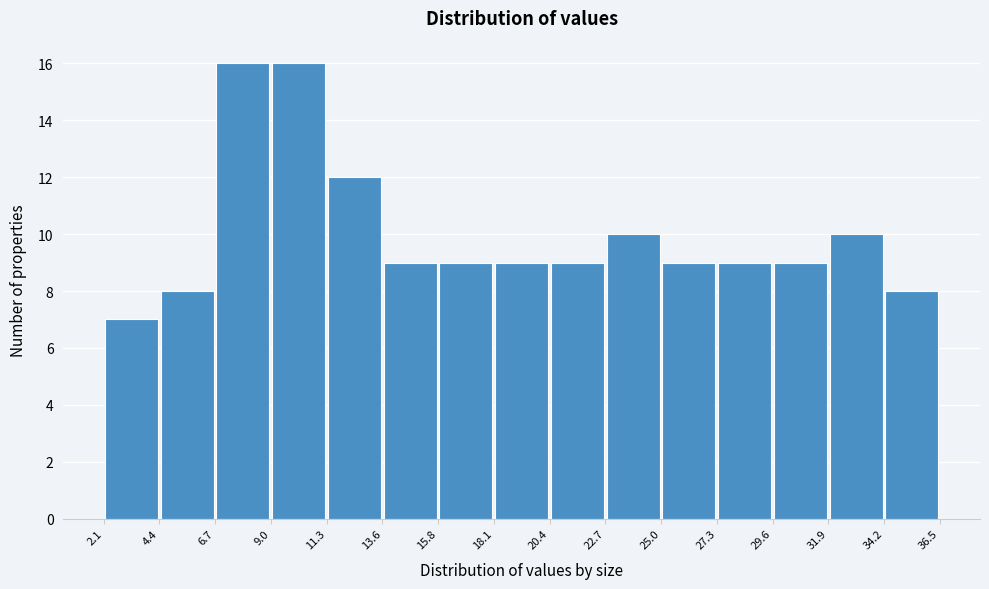

What is the height of the bar covering 27.3 to 29.6 on the x-axis? The values are not printed on the chart, so give them approximately, as read against the axis.

9